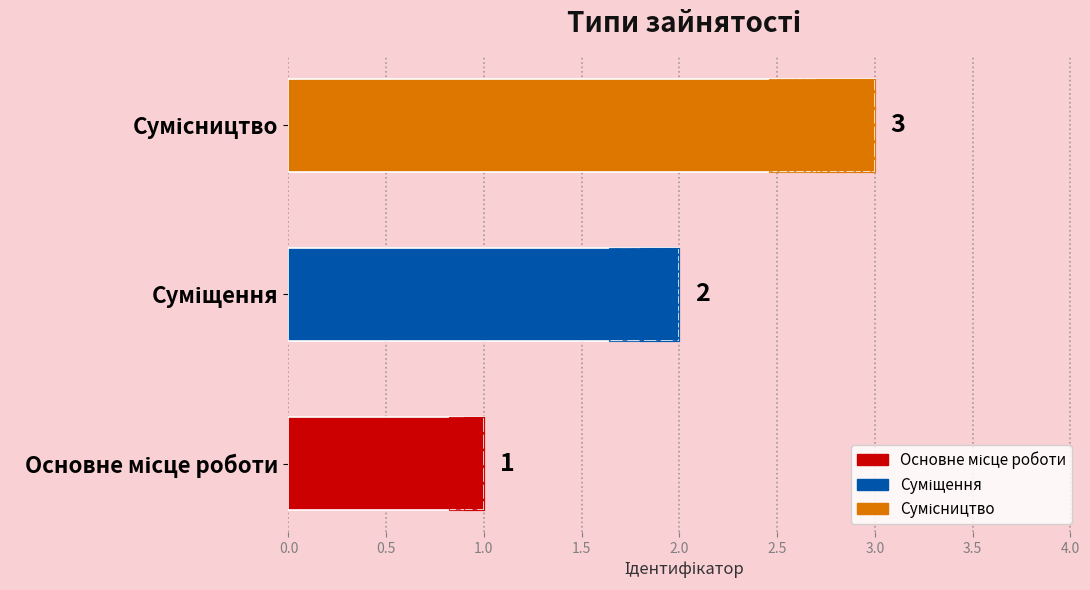

Between Основне місце роботи and Сумісництво, which is larger?

Сумісництво